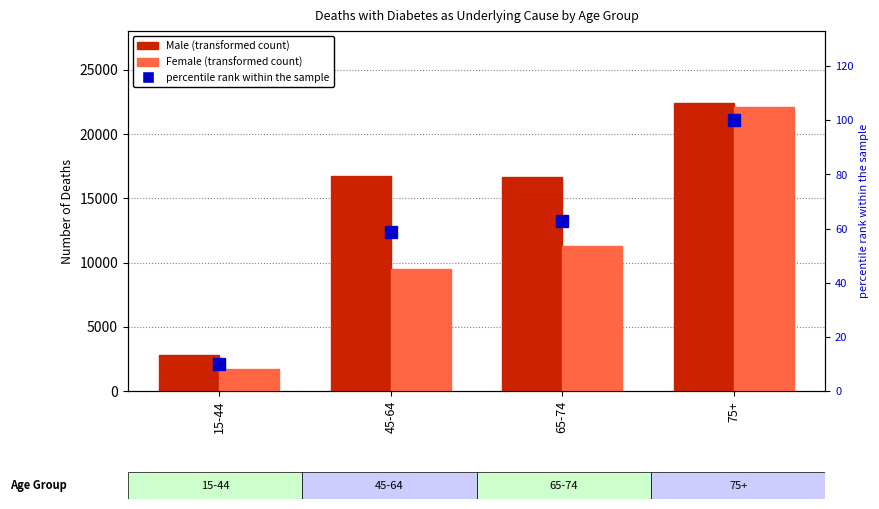

The percentile rank within the sample series shows 10.0 at 15-44. True or false?

True